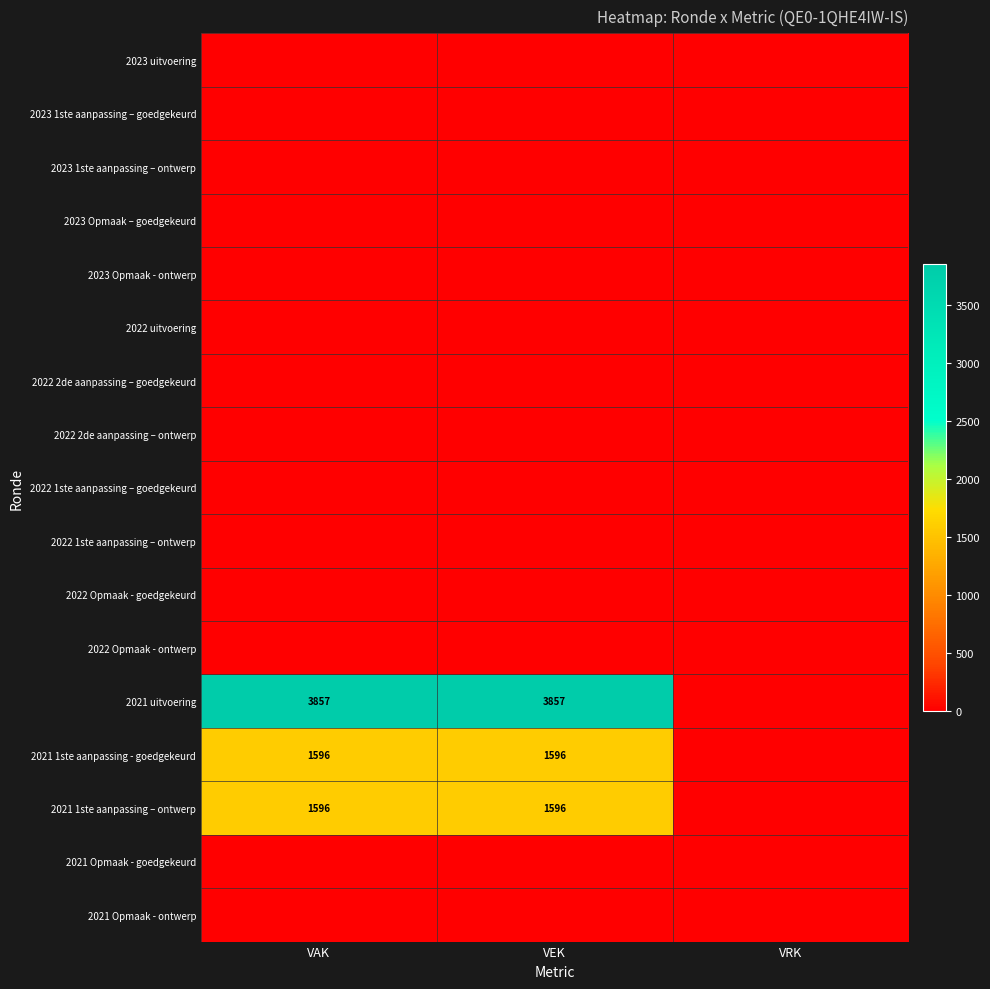

Is it true that 2021 uitvoering equals 3857 at VEK?

True